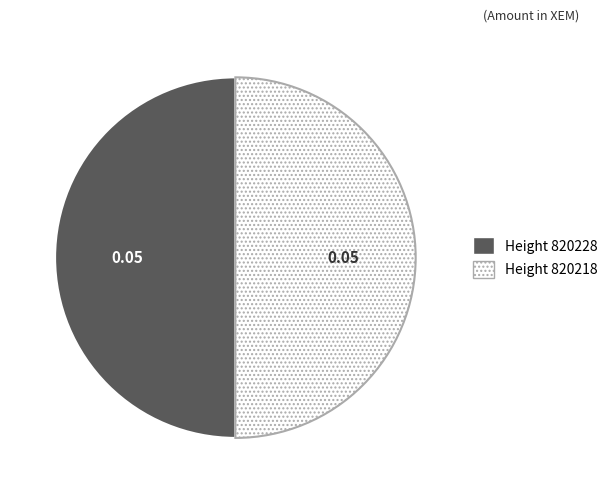

Approximately how many times larger is the value at Height 820228 compared to Height 820218?

1.0